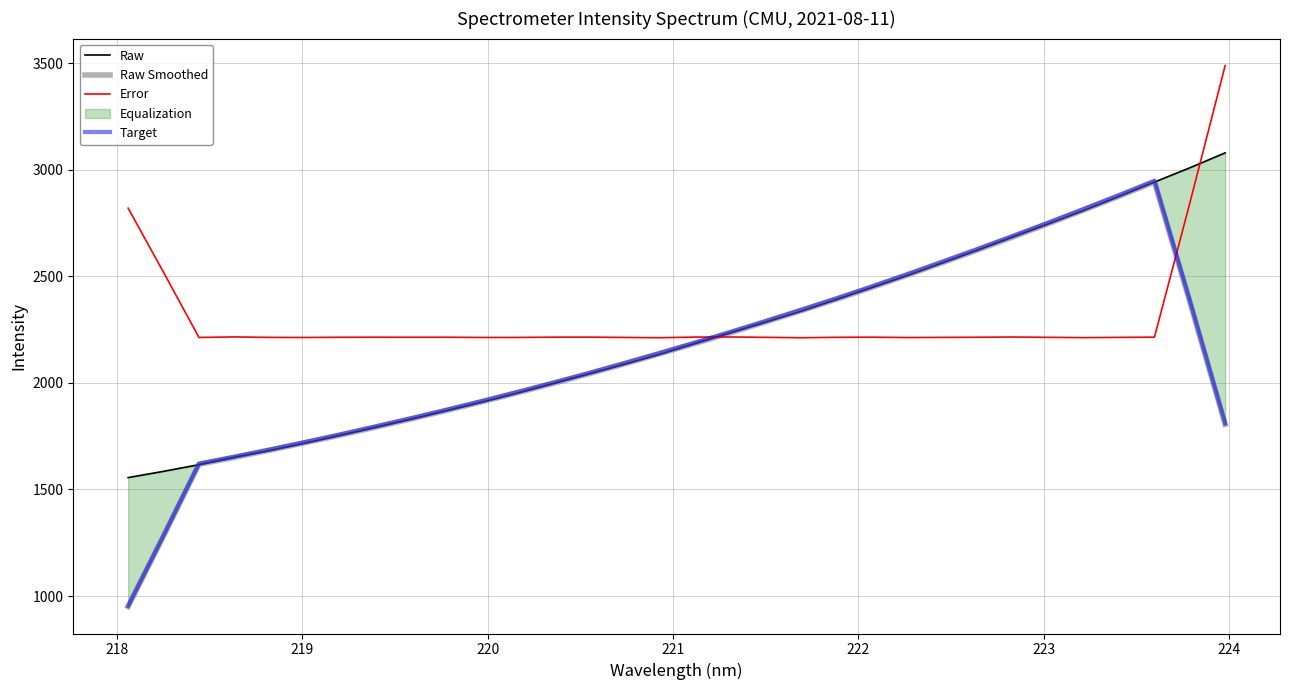

What is the highest value of the Target series?

2948.1